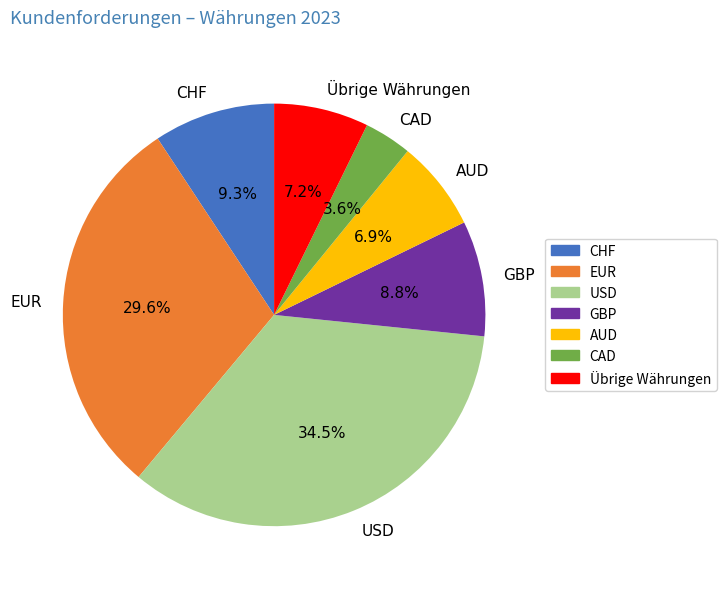

To the nearest percent, what is the combined percentage of AUD and Übrige Währungen?

14%